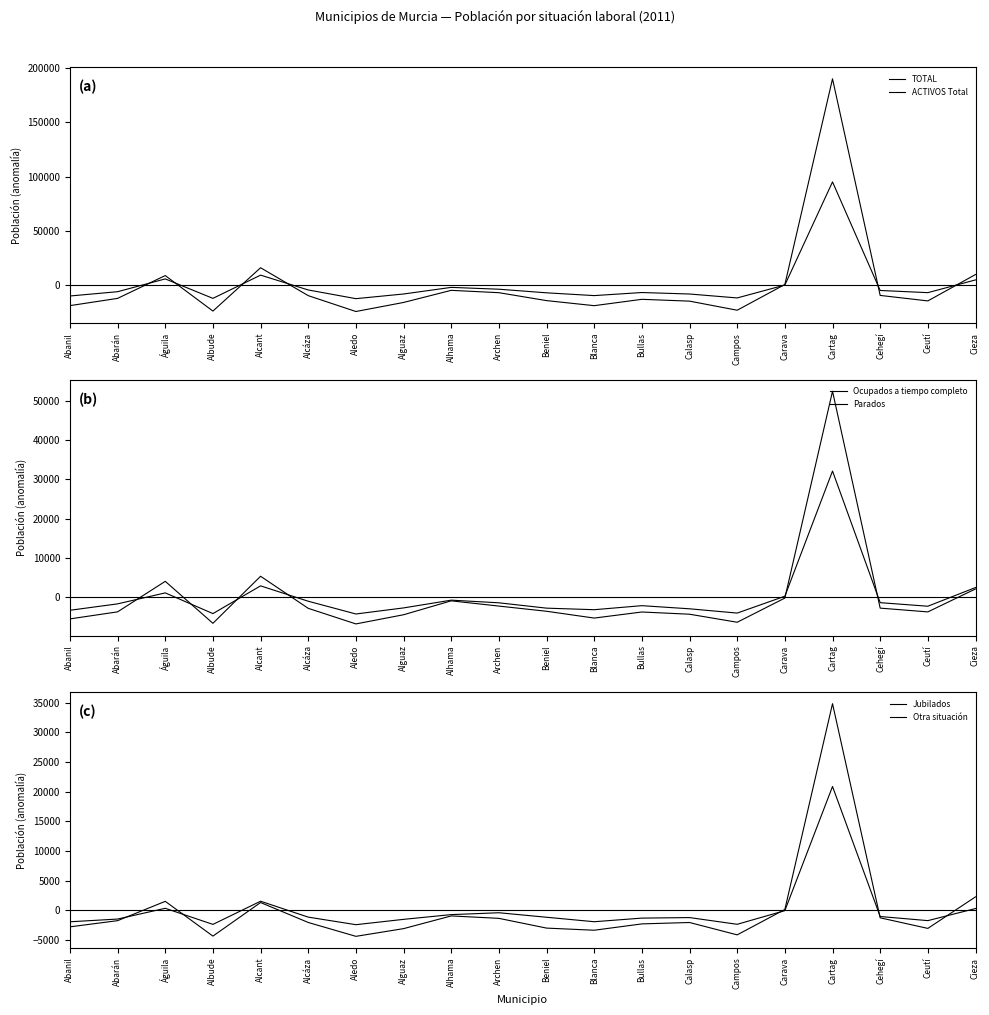

At which category is the sum across all series the highest?

Cartag